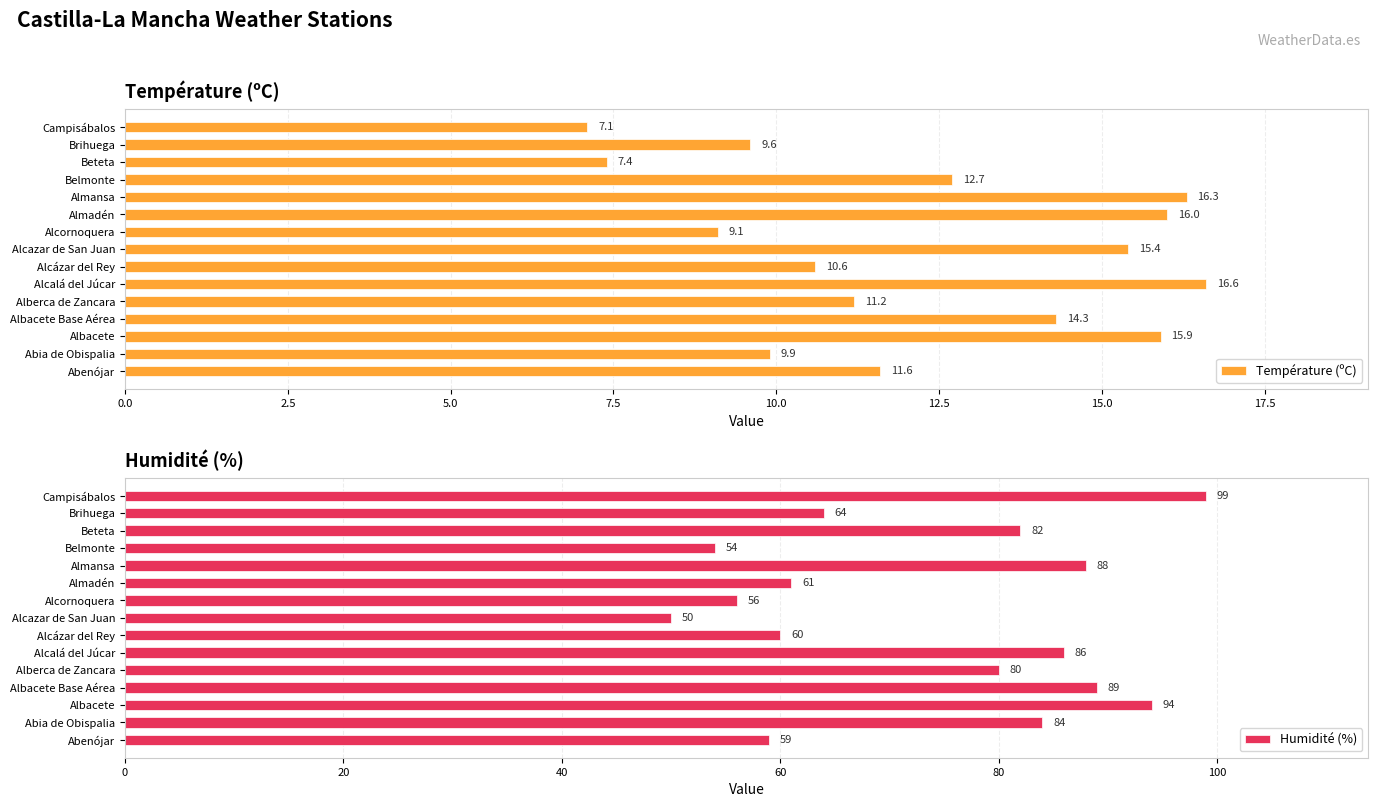

Is it true that Humidité (%) equals 22 at Alcalá del Júcar?

False